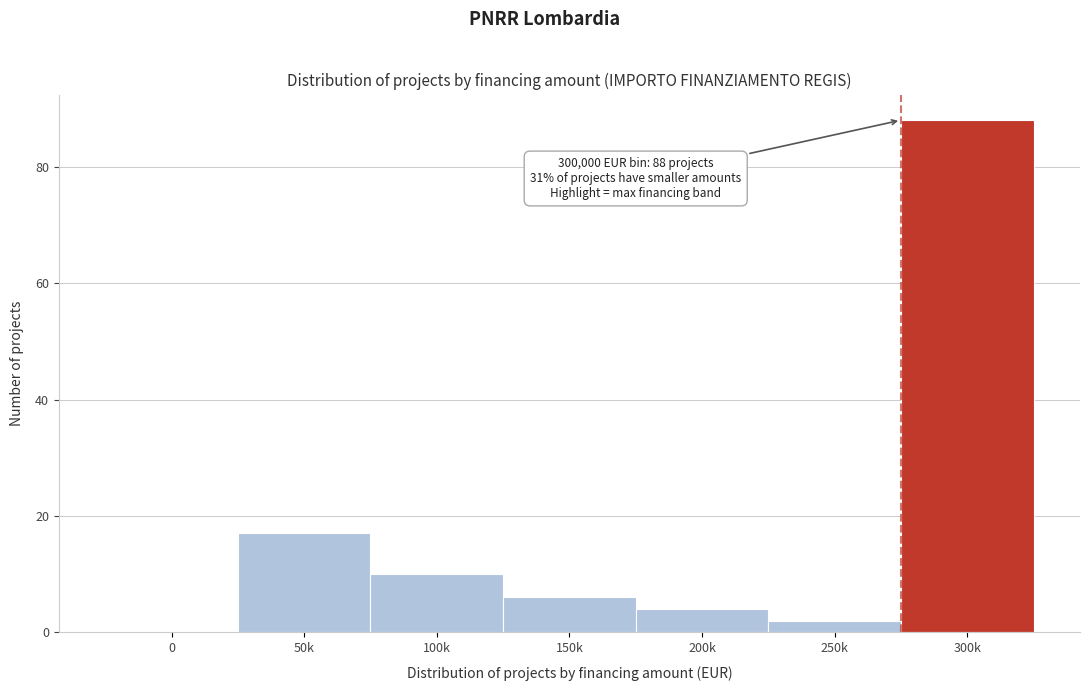

Reading left to right, list all the values displayed in this chart.

0=0	50k=17	100k=10	150k=6	200k=4	250k=2	300k=88